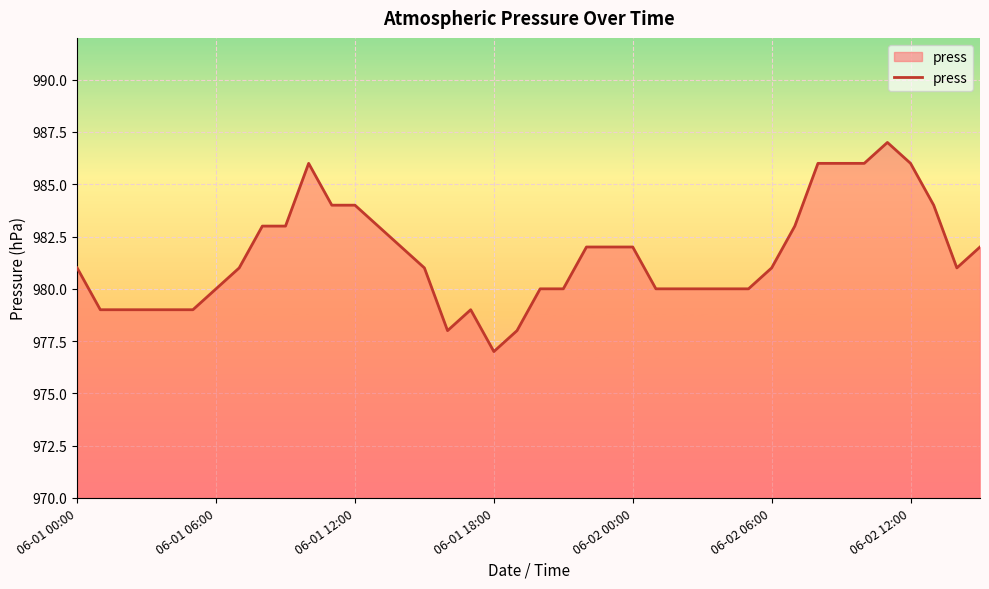

What is the minimum value shown in the chart?

977